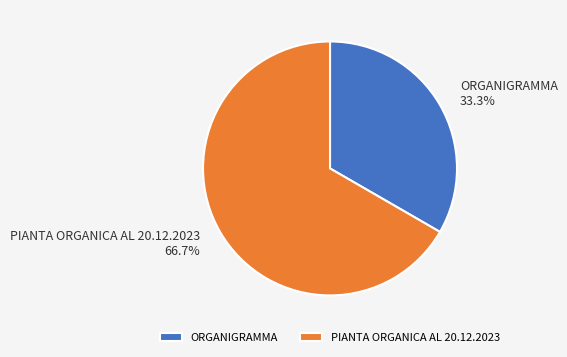

Count the number of slices in the pie.

2